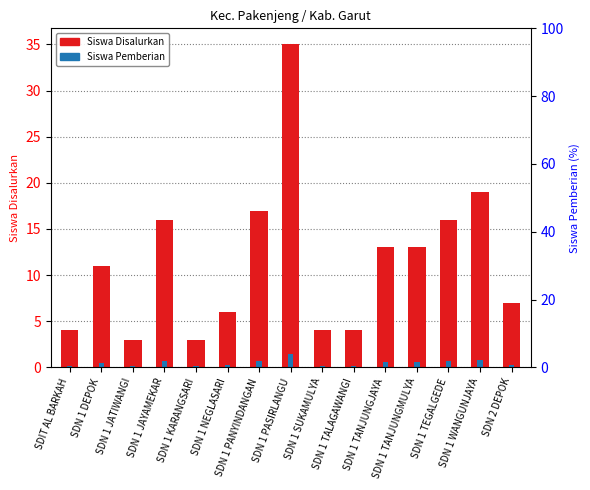

Reading right to left, what are all the values shown in this chart?

7	19	16	13	13	4	4	35	17	6	3	16	3	11	4